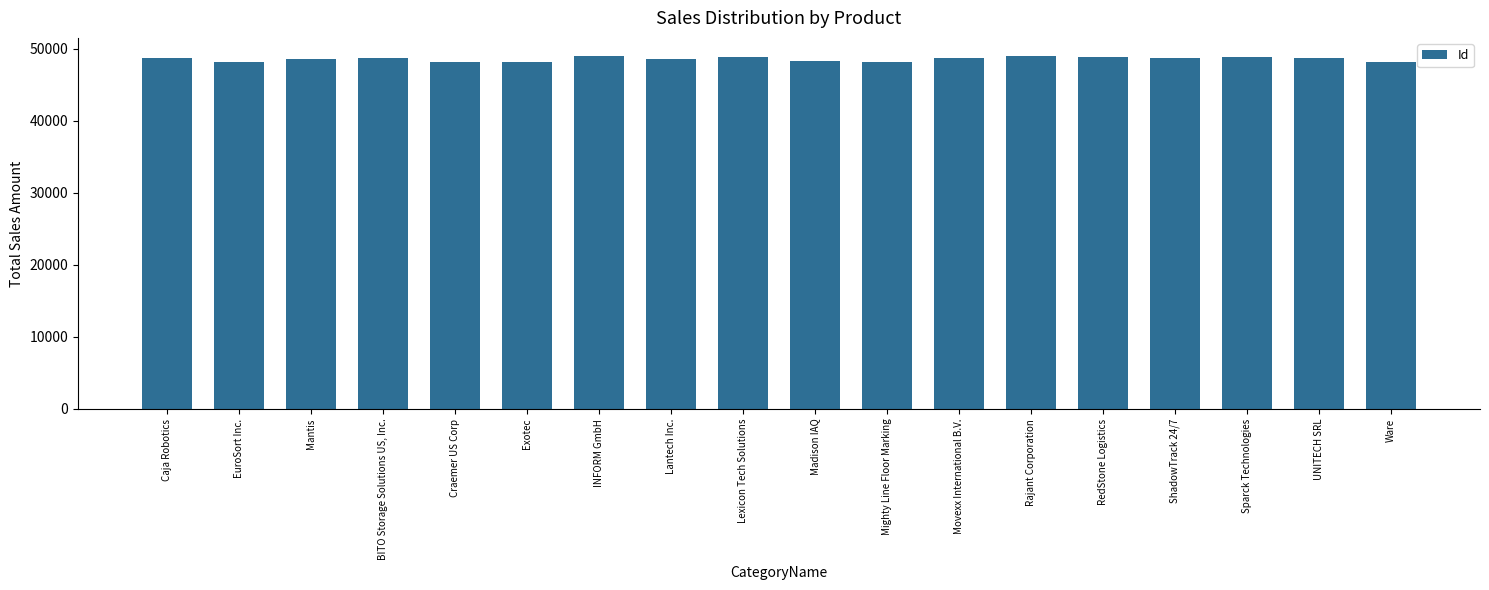

Rank the categories by value from lowest to highest.

Exotec, Ware, EuroSort Inc., Mighty Line Floor Marking, Craemer US Corp, Madison IAQ, Mantis, Lantech Inc., BITO Storage Solutions US, Inc., UNITECH SRL, Caja Robotics, ShadowTrack 24/7, Movexx International B.V., RedStone Logistics, Sparck Technologies, Lexicon Tech Solutions, INFORM GmbH, Rajant Corporation